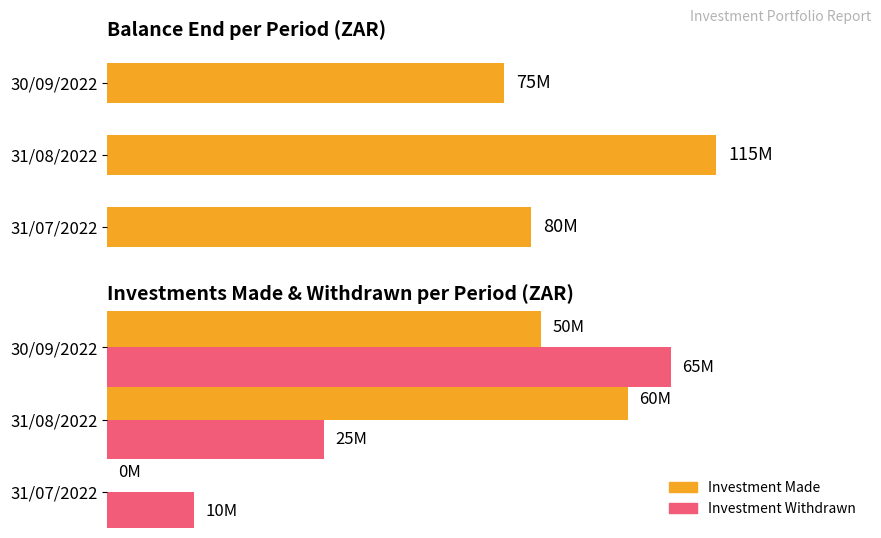

What is the sum of the Investment Withdrawn values at 31/08/2022 and 30/09/2022?

90000000